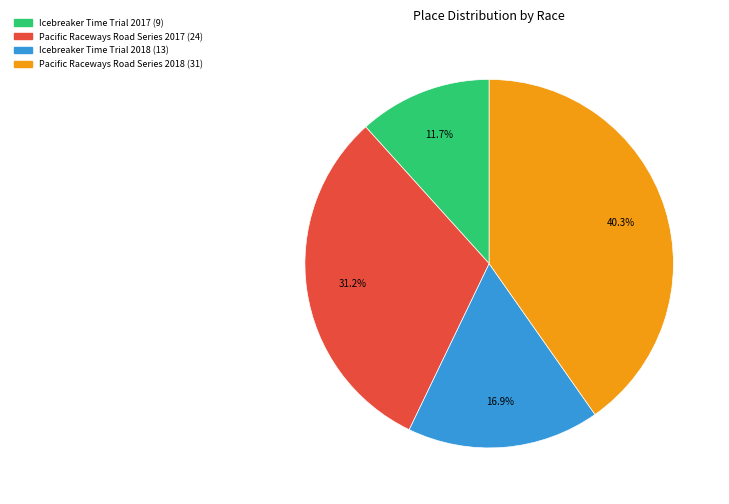

To the nearest percent, what is the difference between the Pacific Raceways Road Series 2017 and Pacific Raceways Road Series 2018 slice percentages?

9%